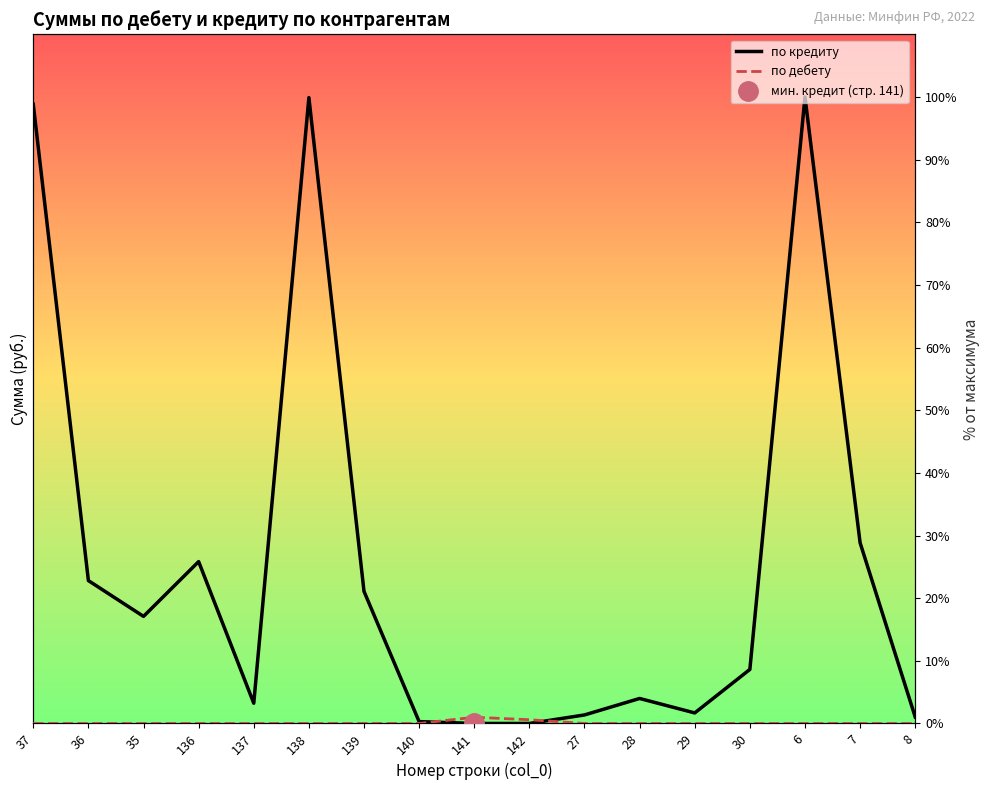

Which series changed the most between 136 and 137?

по кредиту